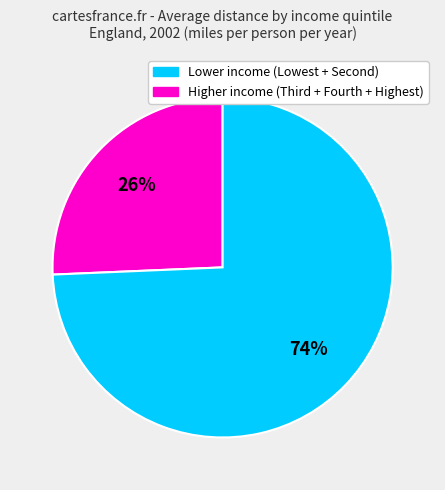

Does any single category account for the majority?

Yes